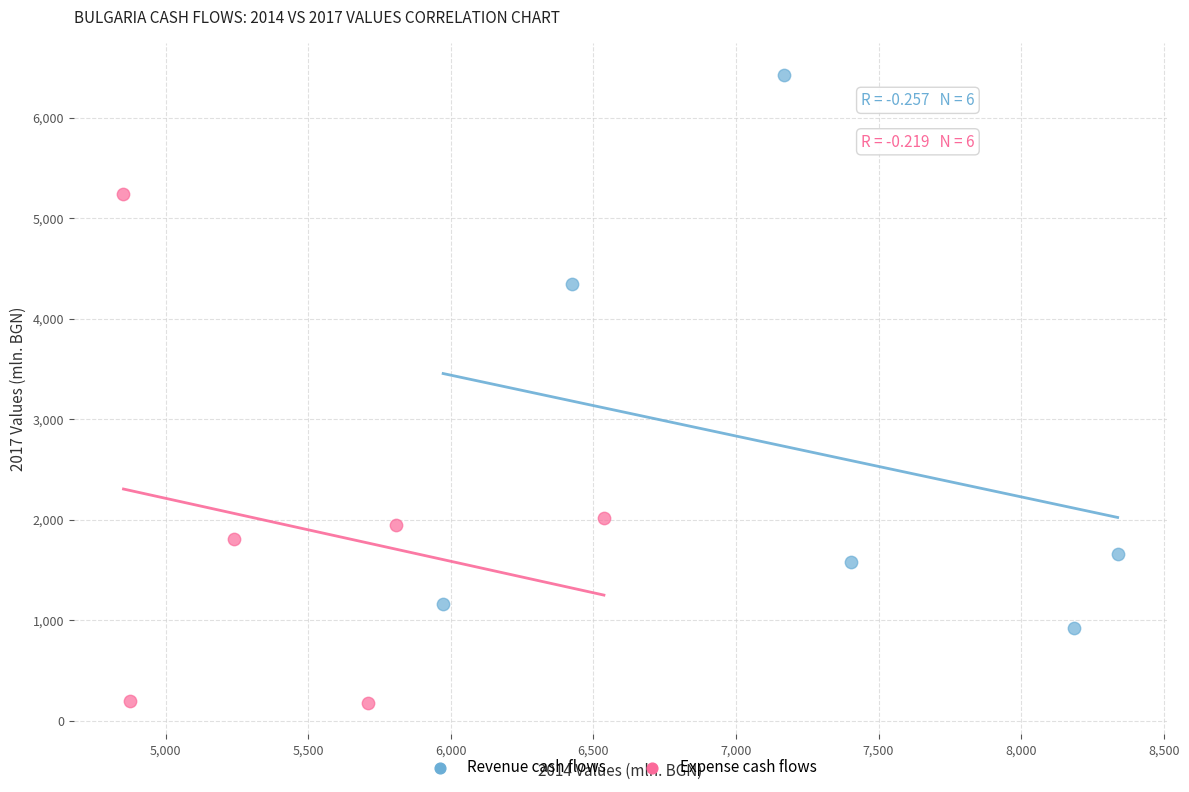

Which series has the largest Y range (max minus min)?

Revenue cash flows